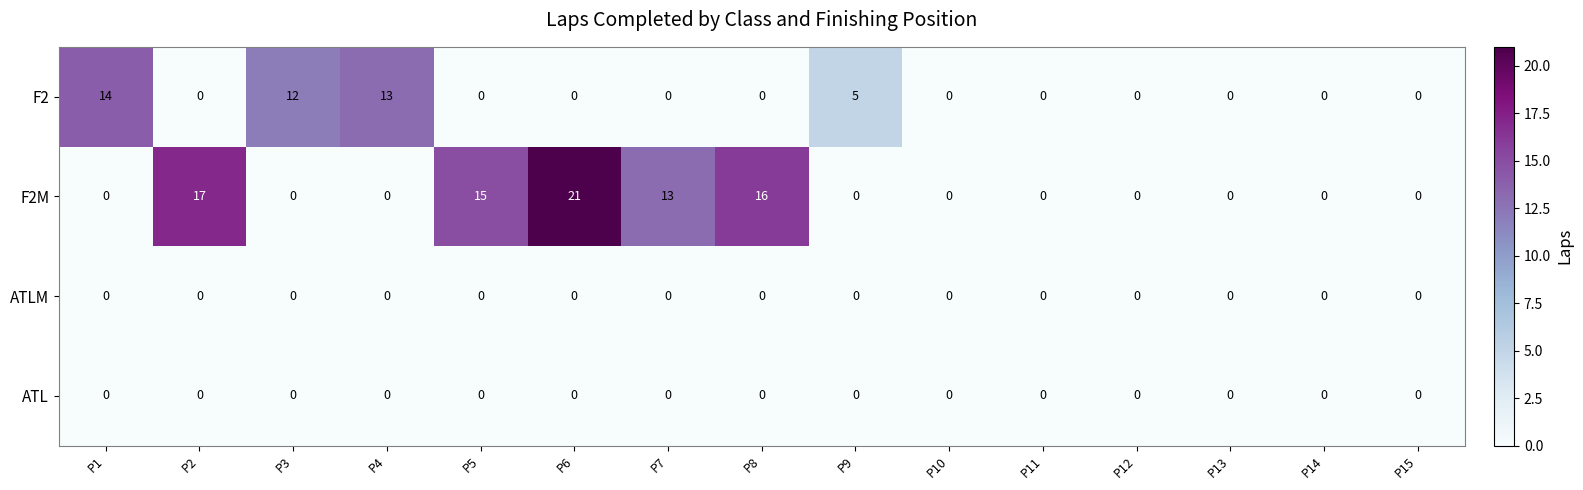

What is the difference between the second highest and second lowest values in the F2 series?

13